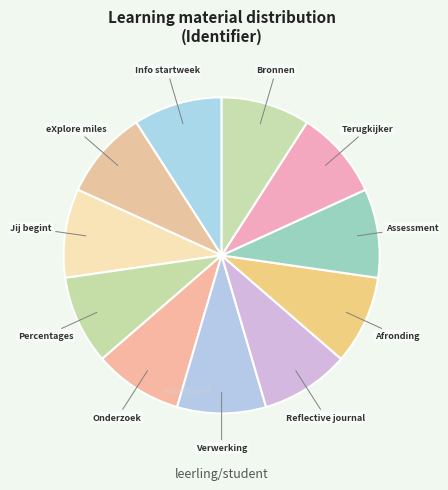

Does Reflective journal account for over 50% of the chart?

No